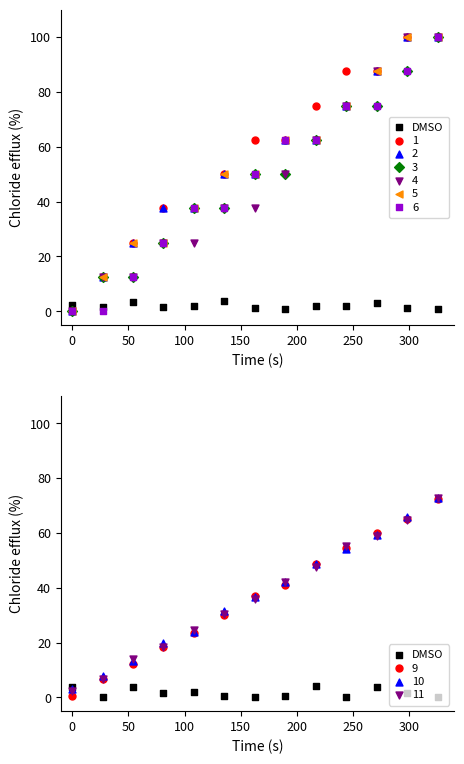

What is the change in value from 150 to 10?

+1.8